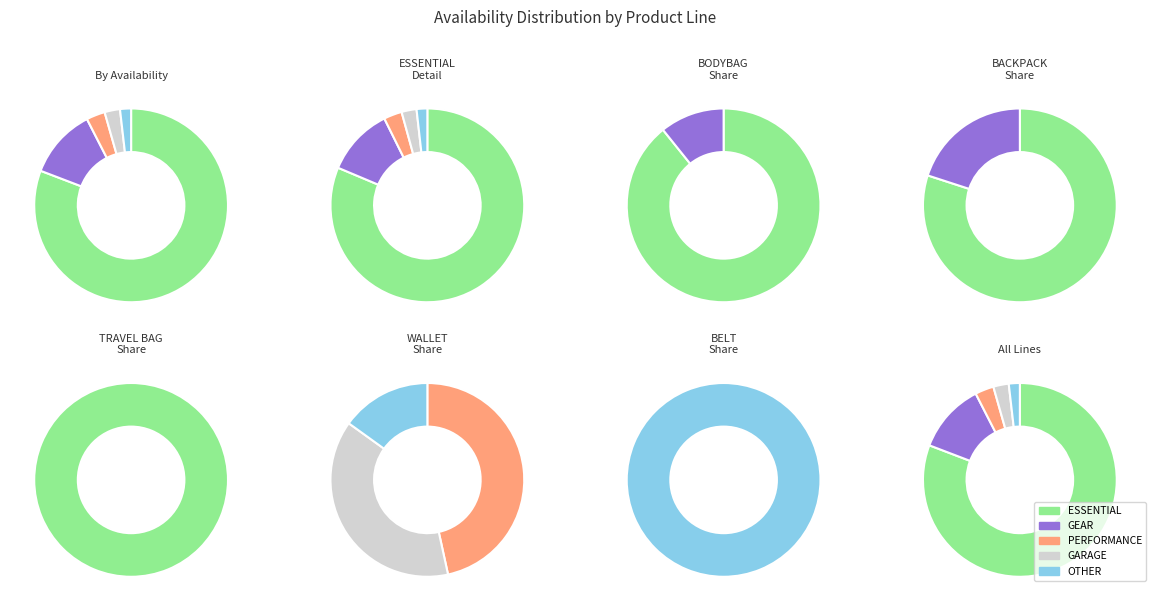

Which has a higher value, PERFORMANCE or GEAR?

GEAR